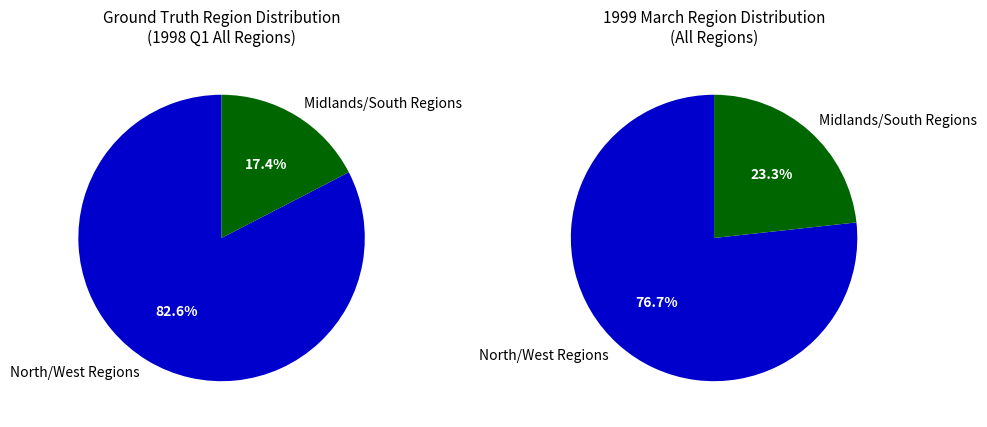

Between North West and South East, which is larger?

North West